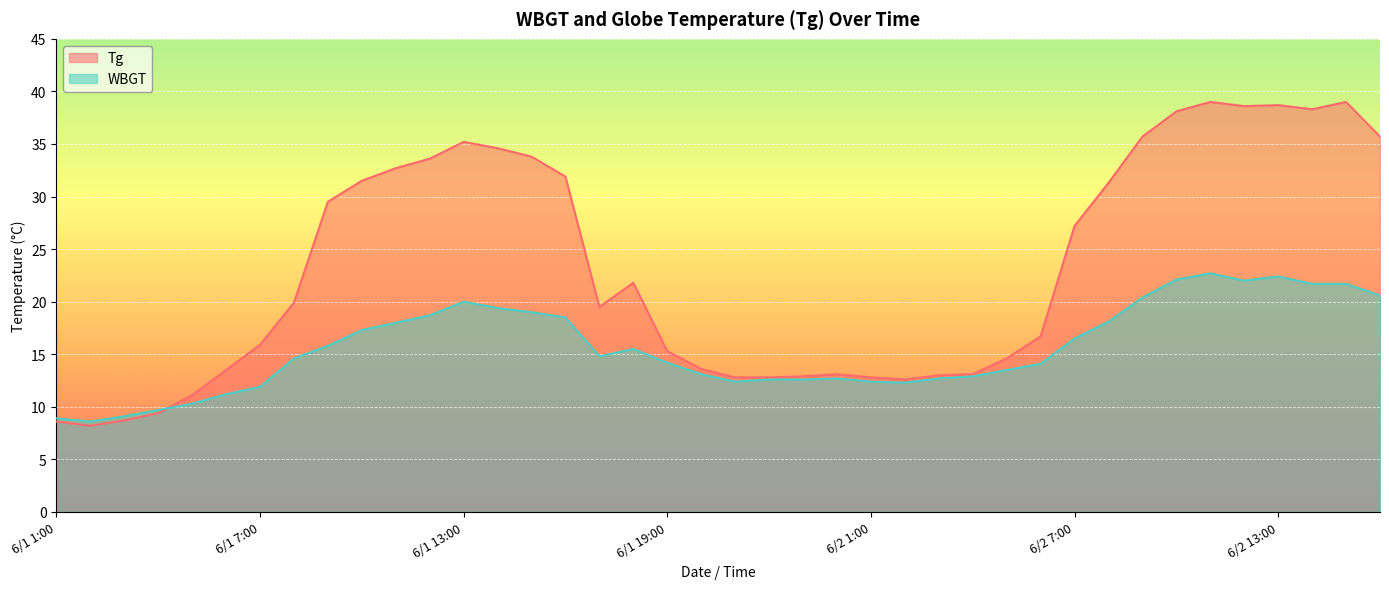

Is it true that Tg equals 19.9 at 6/1 8:00?

True